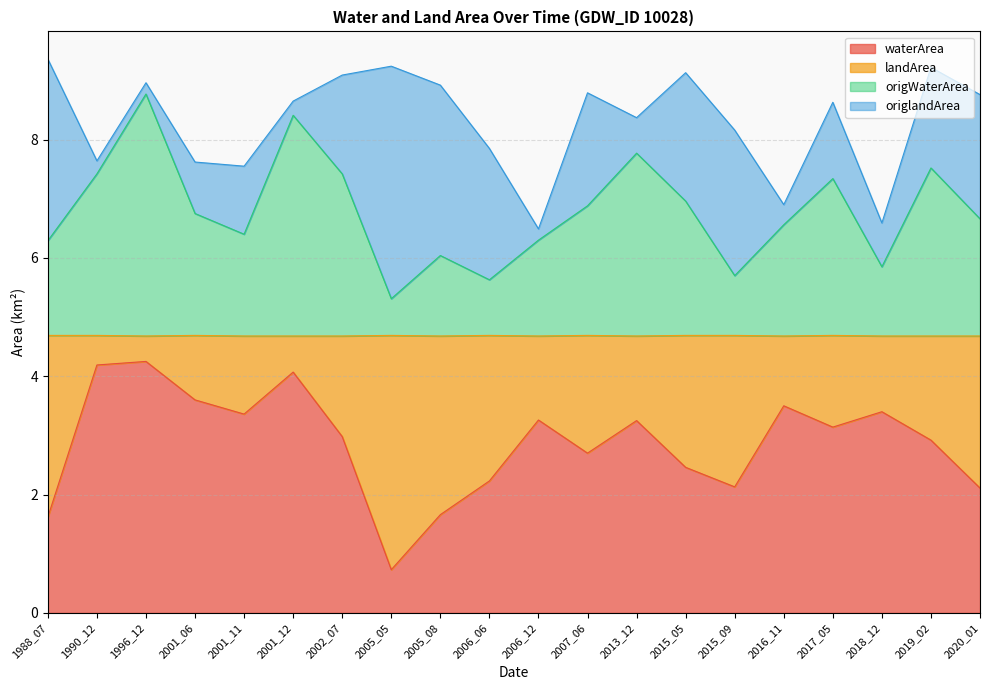

Where is the first local maximum for waterArea?

1996_12